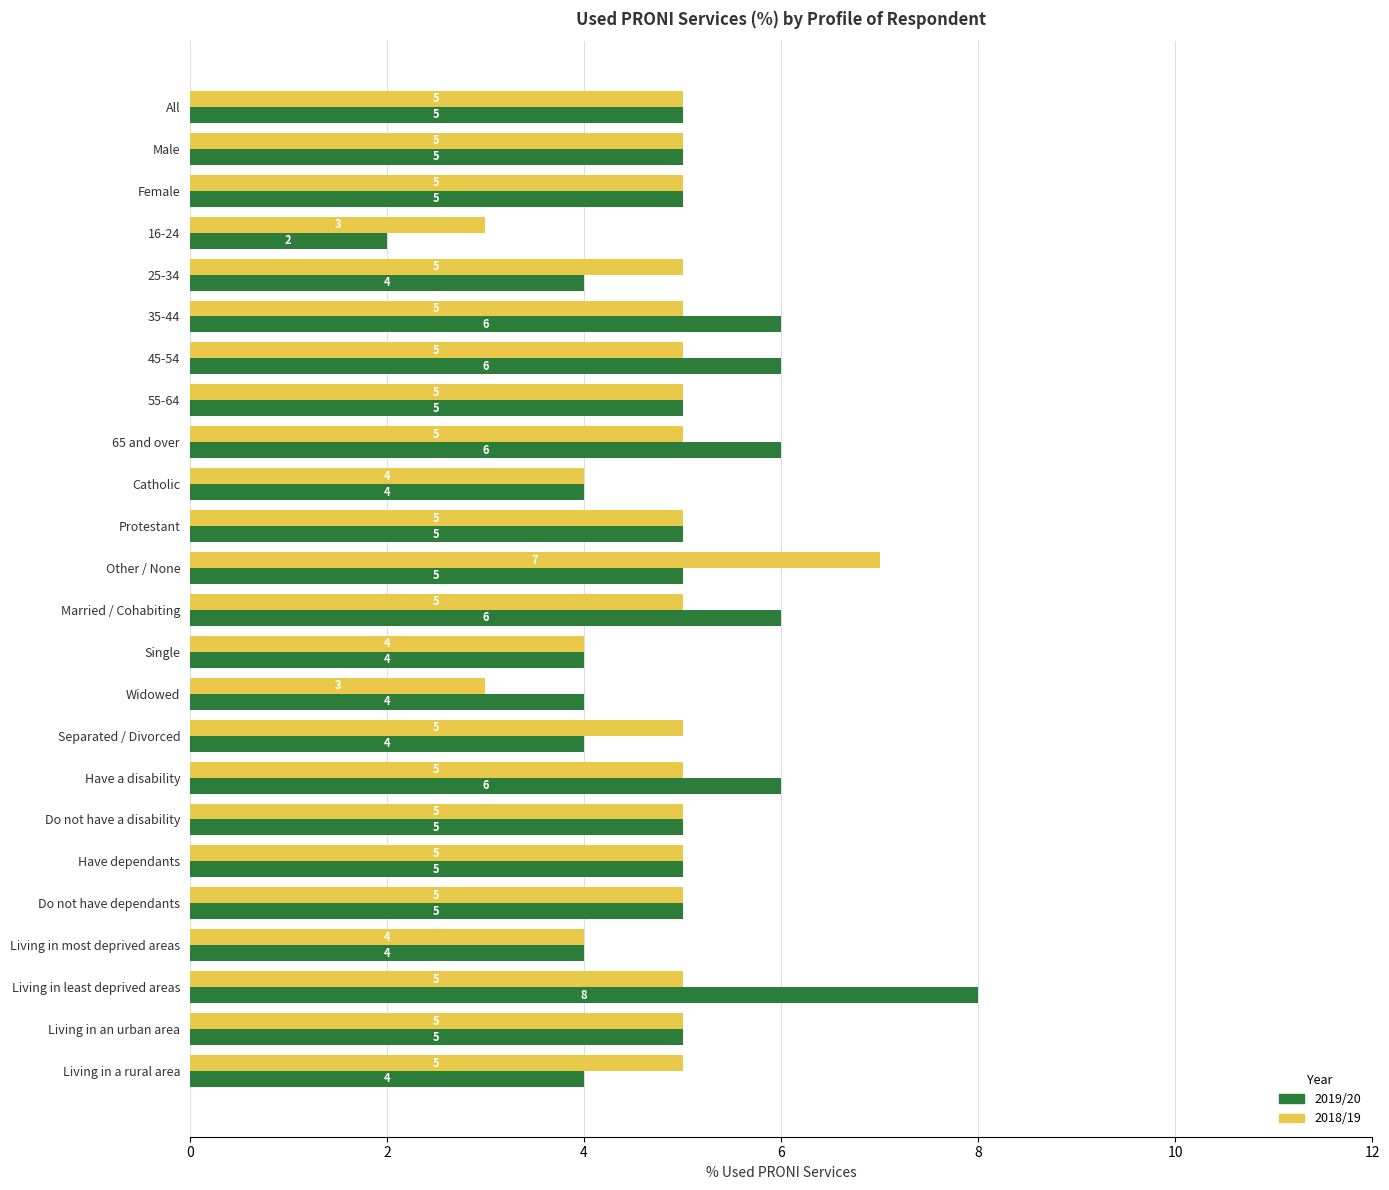

What is the difference between the second highest and second lowest values in the 2019/20 series?

2